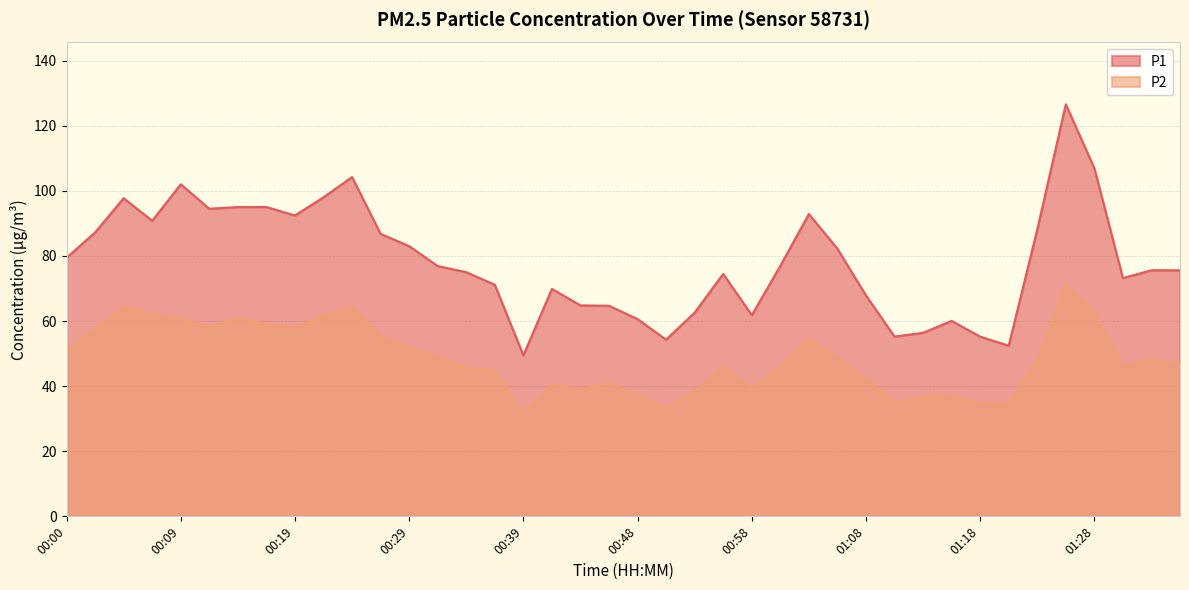

What is the total value across all series at 00:34?

120.6